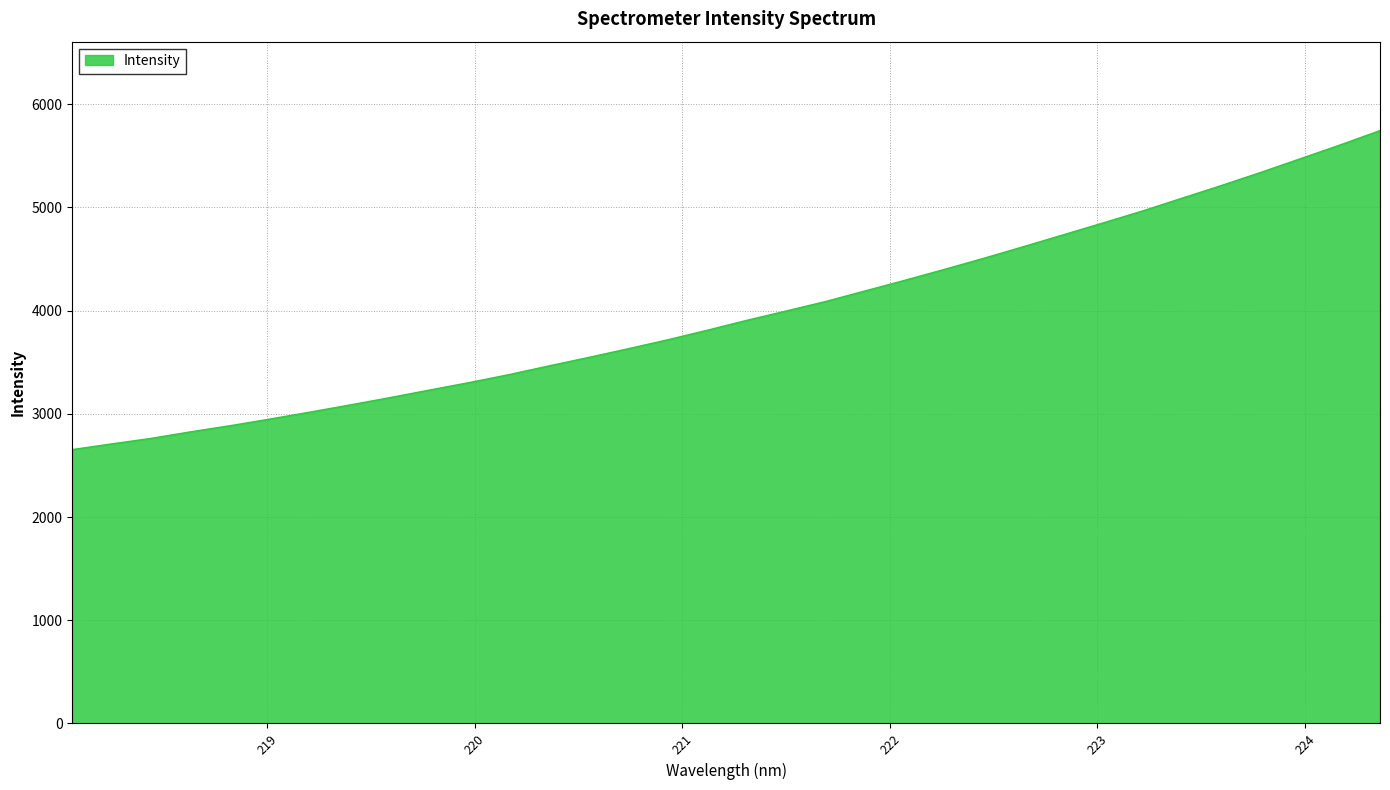

Does the chart have visible grid lines?

Yes